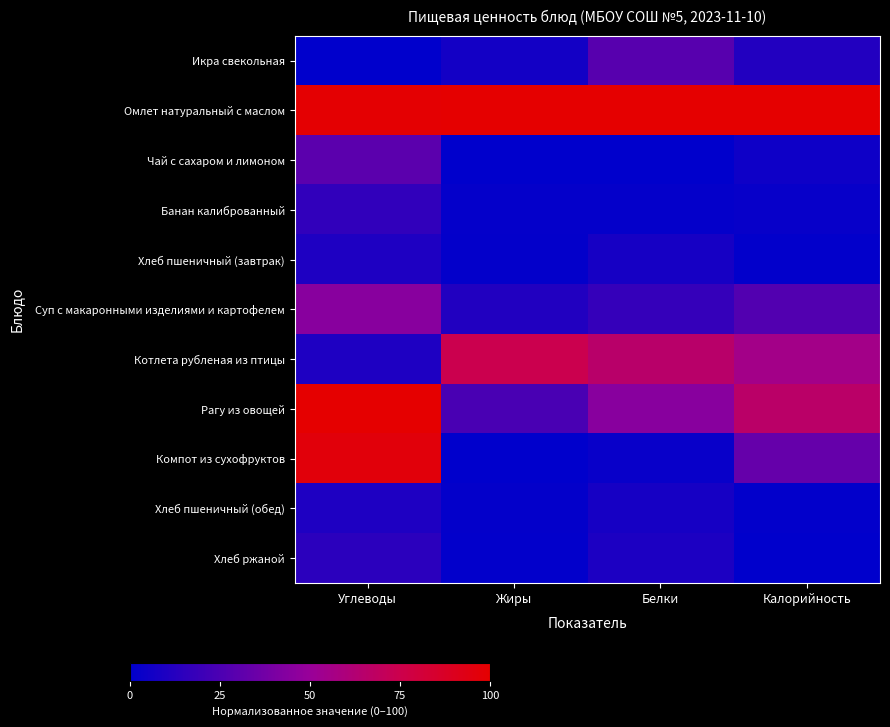

Reading left to right, extract all data points from this chart.

Икра свекольная: Углеводы=0.0	Жиры=6.2	Белки=28.5	Калорийность=11.4
Омлет натуральный с маслом: Углеводы=98.8	Жиры=100.0	Белки=100.0	Калорийность=100.0
Чай с сахаром и лимоном: Углеводы=29.7	Жиры=0.0	Белки=0.0	Калорийность=4.9
Банан калиброванный: Углеводы=16.0	Жиры=1.8	Белки=1.8	Калорийность=2.7
Хлеб пшеничный (завтрак): Углеводы=9.8	Жиры=1.3	Белки=7.7	Калорийность=1.0
Суп с макаронными изделиями и картофелем: Углеводы=44.8	Жиры=11.2	Белки=17.9	Калорийность=27.0
Котлета рубленая из птицы: Углеводы=9.8	Жиры=74.3	Белки=65.6	Калорийность=55.3
Рагу из овощей: Углеводы=100.0	Жиры=24.0	Белки=44.9	Калорийность=66.1
Компот из сухофруктов: Углеводы=96.5	Жиры=0.3	Белки=2.8	Калорийность=33.4
Хлеб пшеничный (обед): Углеводы=9.8	Жиры=1.3	Белки=7.7	Калорийность=1.0
Хлеб ржаной: Углеводы=14.1	Жиры=1.1	Белки=9.8	Калорийность=0.0